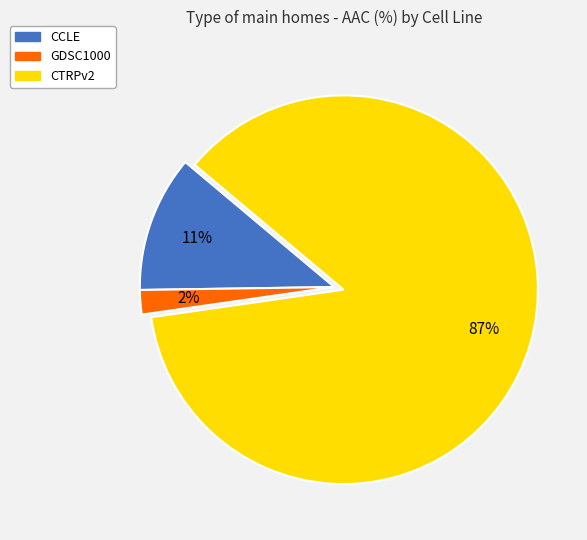

Which has a higher value, CCLE or CTRPv2?

CTRPv2